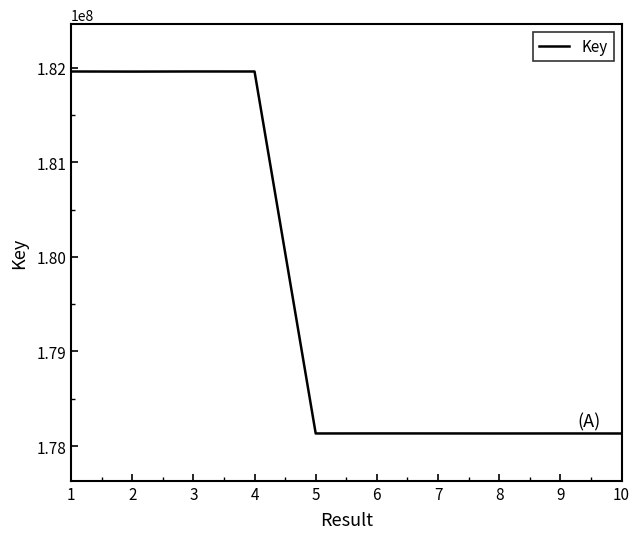

True or false: there are more than 0 points higher than both neighbors.

True